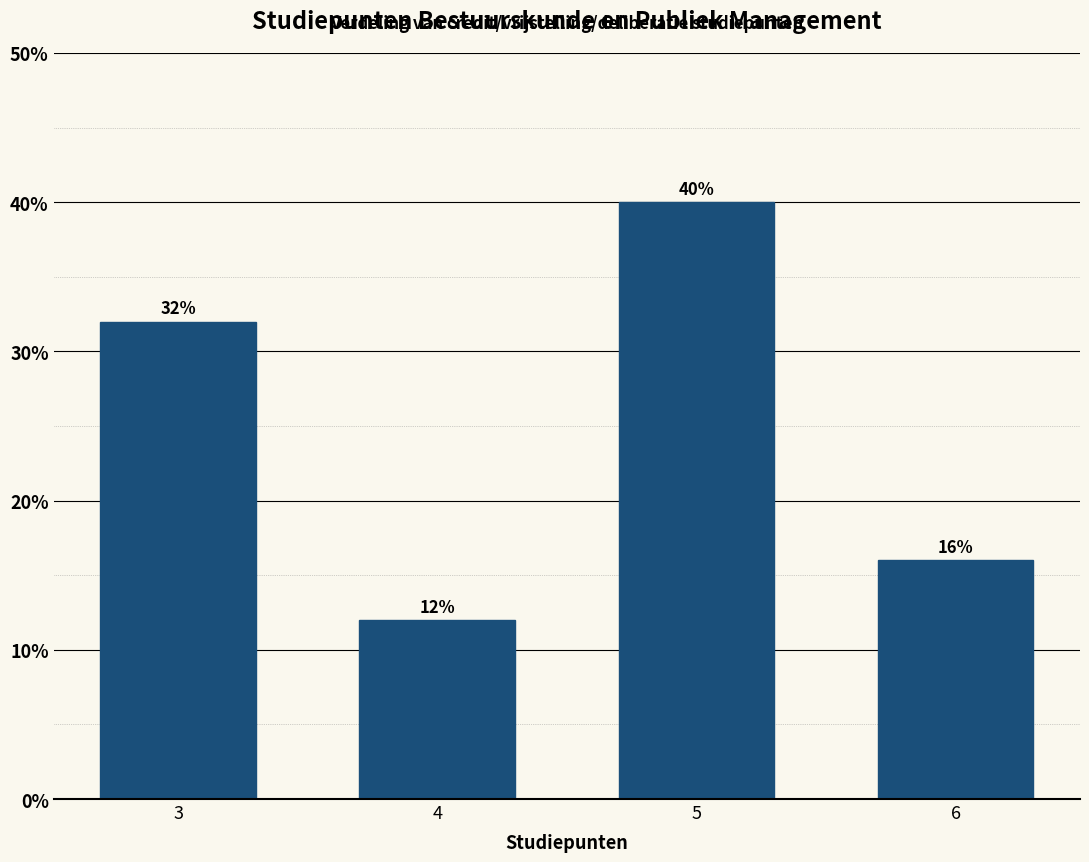

Reading left to right, list all the values displayed in this chart.

3=32	4=12	5=40	6=16